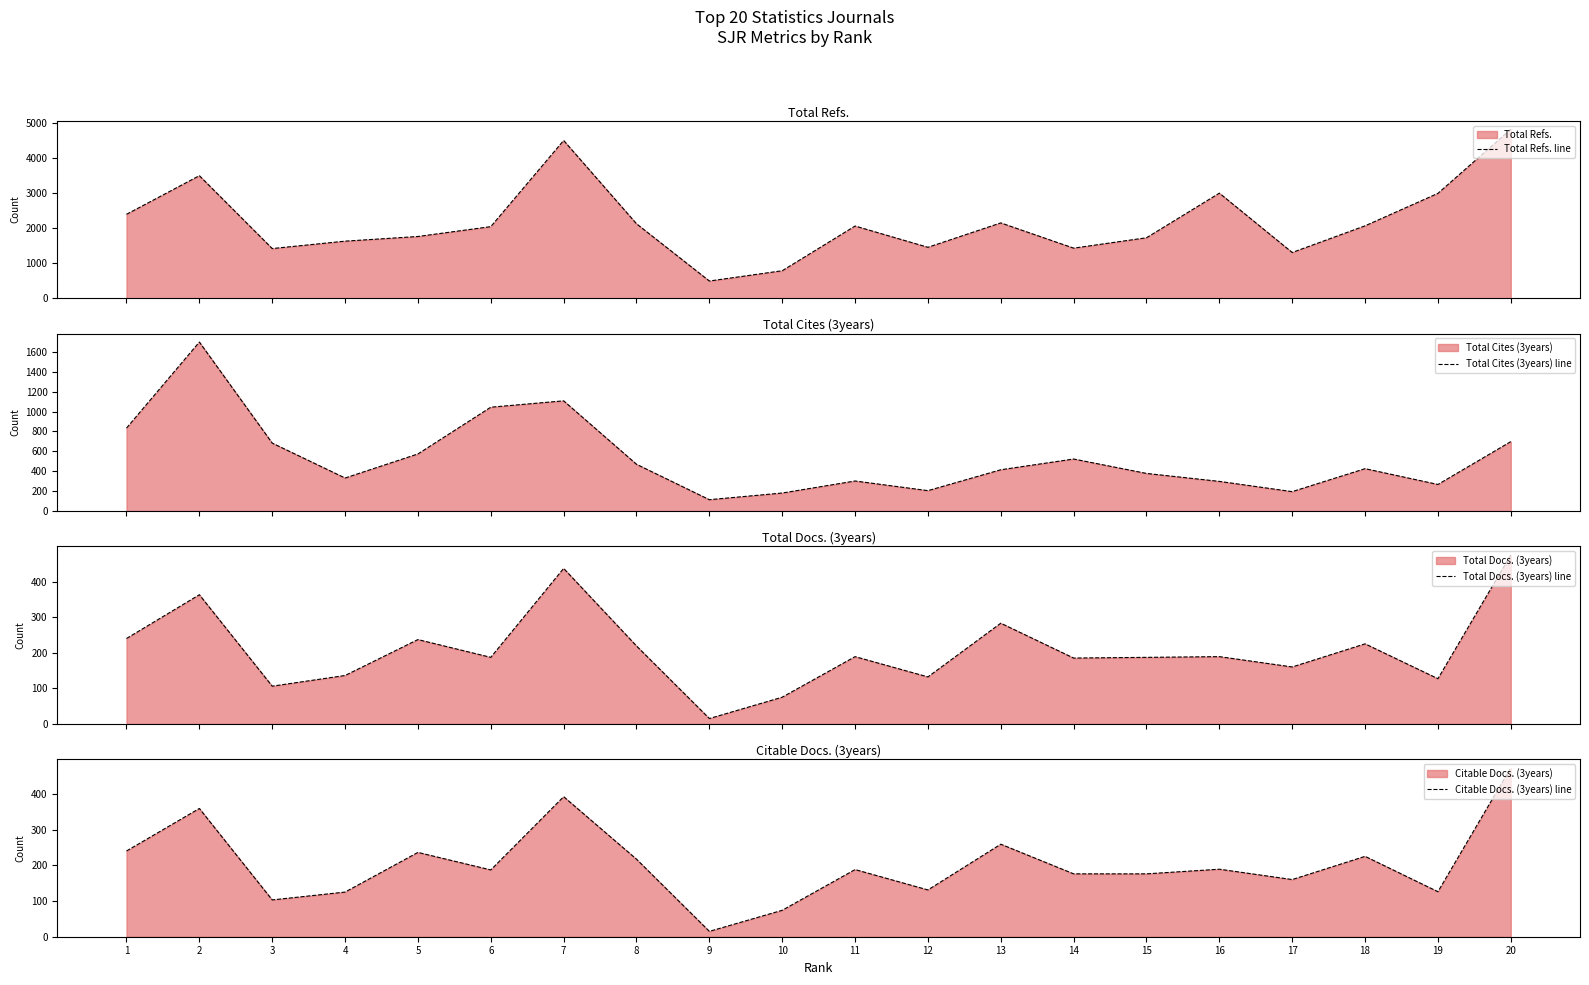

Reading left to right, transcribe all the data shown in this chart.

Total Refs. line: 1=2390	2=3491	3=1414	4=1625	5=1758	6=2039	7=4494	8=2120	9=489	10=782	11=2056	12=1450	13=2145	14=1426	15=1722	16=2993	17=1302	18=2062	19=2987	20=4815
Total Cites (3years) line: 1=834	2=1699	3=683	4=332	5=574	6=1044	7=1108	8=470	9=114	10=181	11=302	12=205	13=415	14=523	15=378	16=298	17=195	18=426	19=267	20=698
Total Docs. (3years) line: 1=240	2=363	3=106	4=136	5=237	6=187	7=437	8=219	9=15	10=75	11=189	12=132	13=283	14=185	15=187	16=189	17=160	18=225	19=127	20=475
Citable Docs. (3years) line: 1=240	2=359	3=103	4=125	5=236	6=187	7=392	8=217	9=15	10=74	11=188	12=131	13=259	14=176	15=176	16=189	17=160	18=225	19=126	20=473